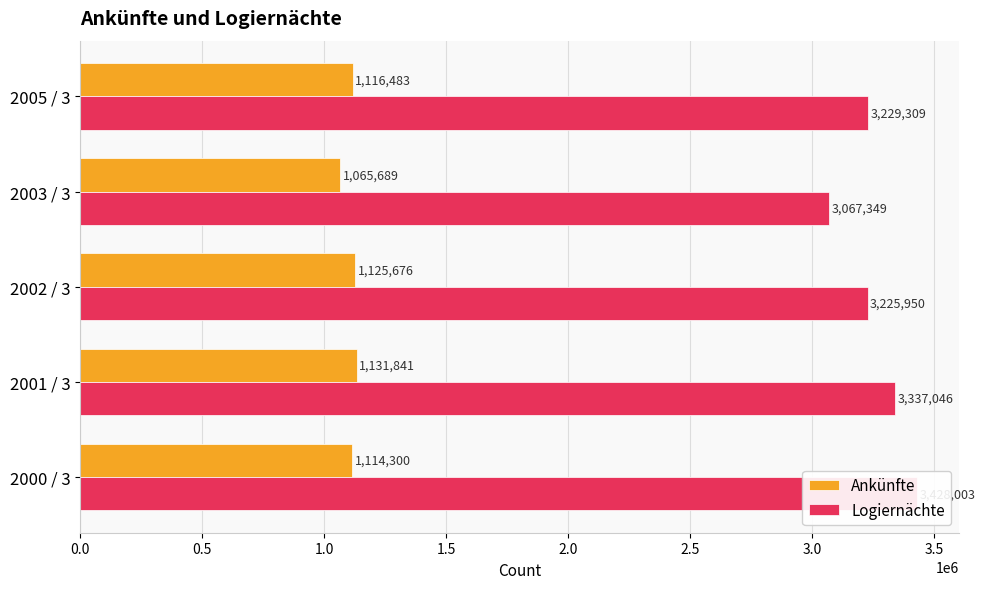

Which series has the largest total across all categories?

Logiernächte